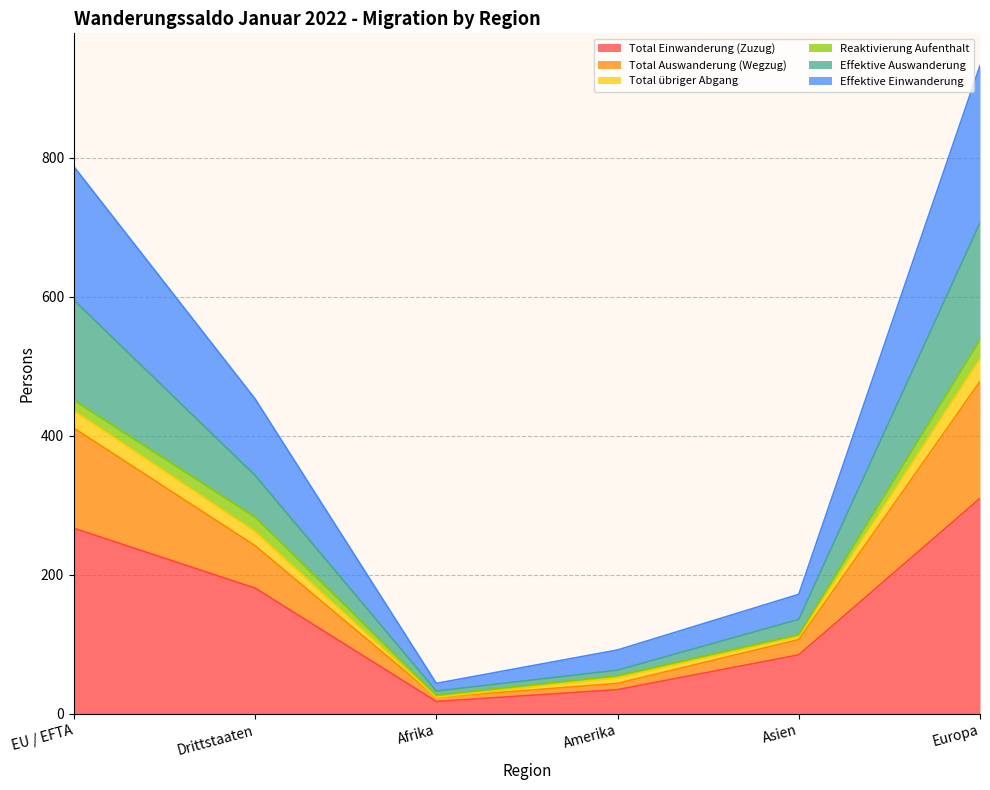

What are all the series names shown in the legend?

Total Einwanderung (Zuzug), Total Auswanderung (Wegzug), Total übriger Abgang, Reaktivierung Aufenthalt, Effektive Auswanderung, Effektive Einwanderung